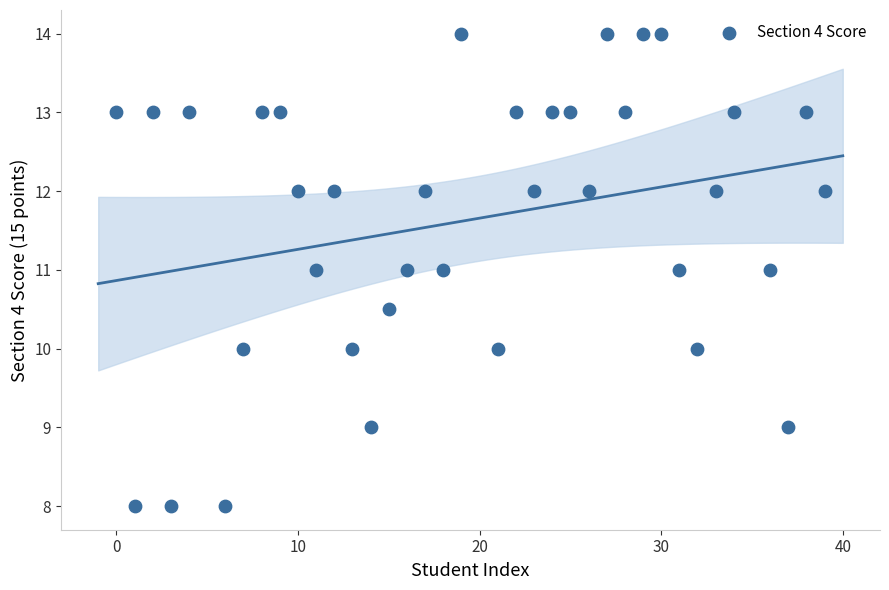

What is the range of X values (max minus min)?

39.0